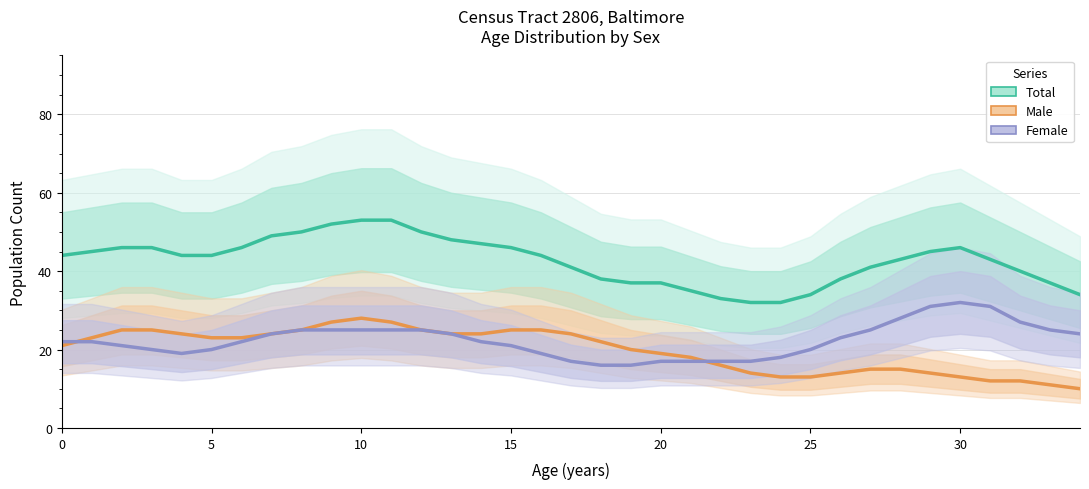

What is the highest value of the Female series?

32